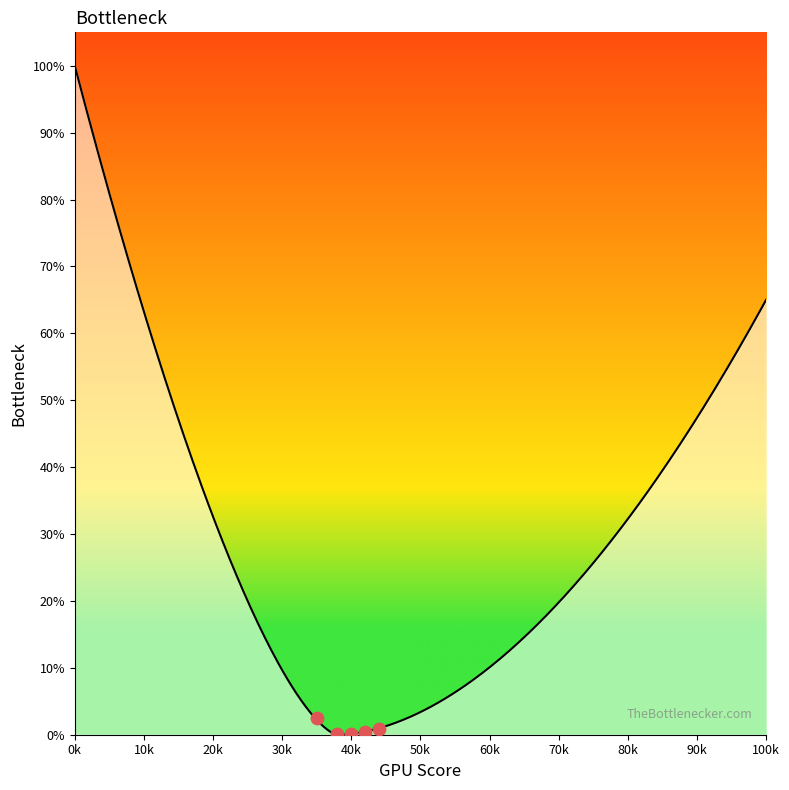

Which has a higher value, 30k or 0k?

0k